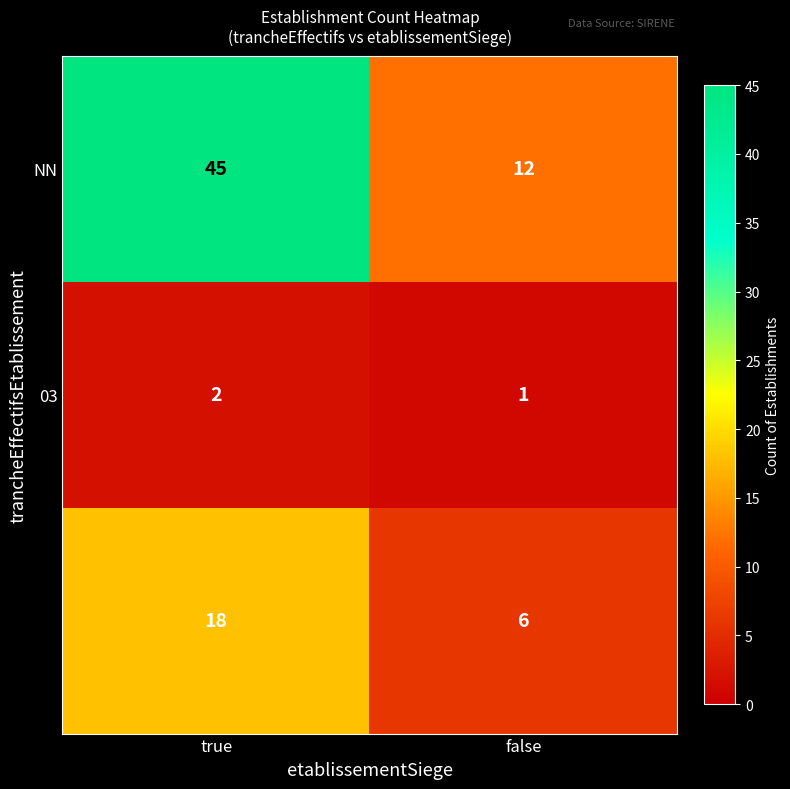

What is the greatest value displayed?

45